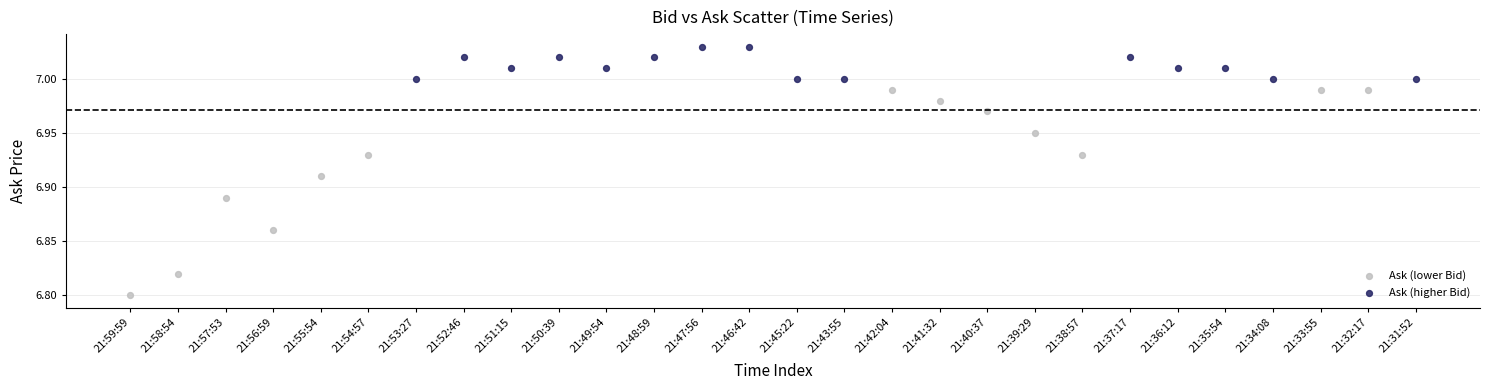

Which series has the largest Y range (max minus min)?

Ask (lower Bid)